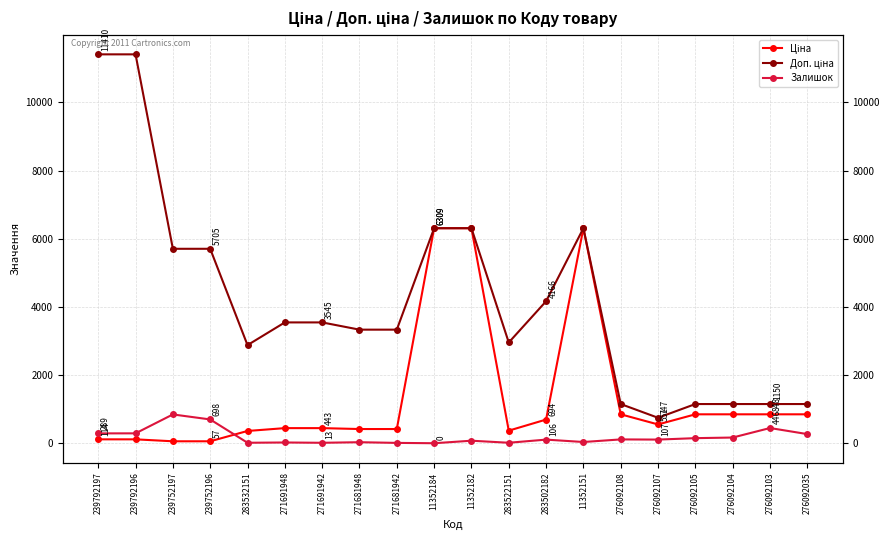

The value of Ціна at 271691942 is 443.1. True or false?

True